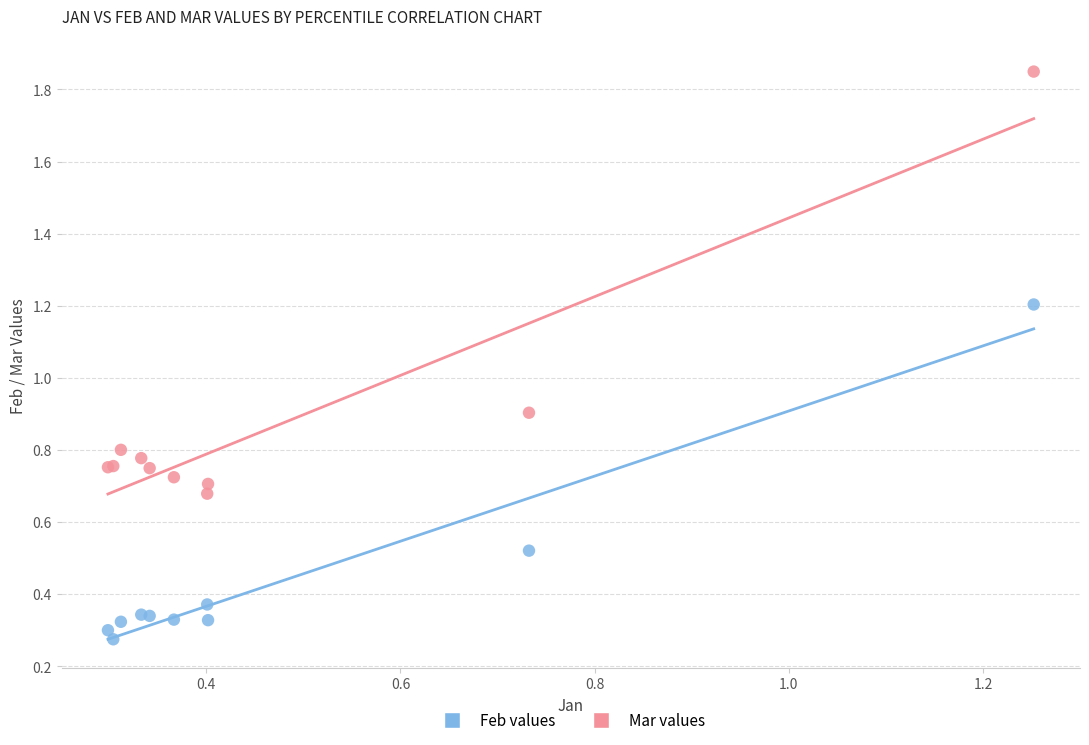

Which series has the widest spread of Y values?

Mar values